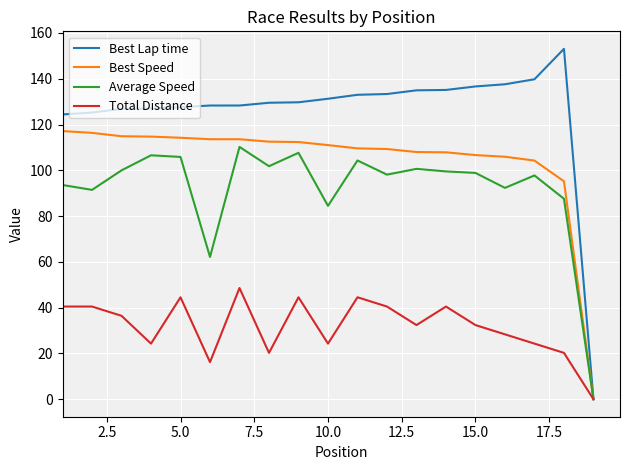

List the series in order of their peak value, lowest first.

Total Distance, Average Speed, Best Speed, Best Lap time